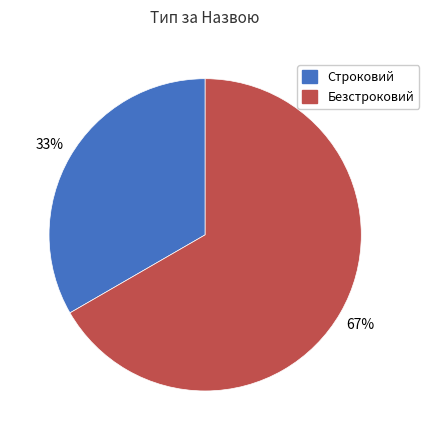

To the nearest percent, what is the average slice percentage?

50%